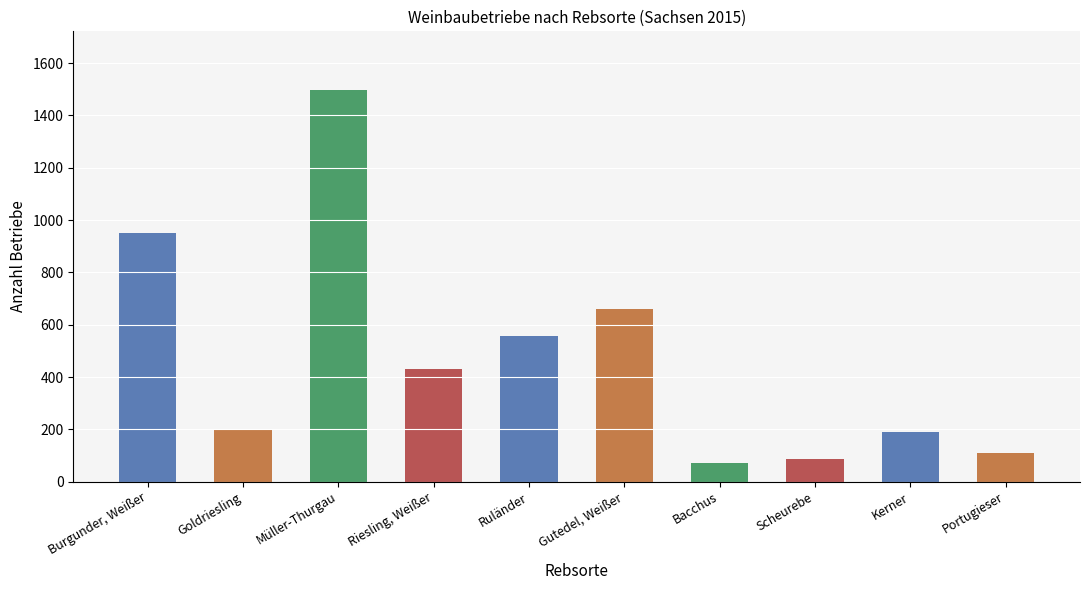

Between Bacchus and Gutedel, Weißer, which is larger?

Gutedel, Weißer